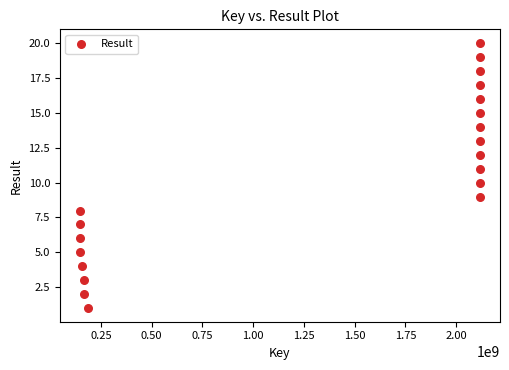

What is the range of X values (max minus min)?

1971674872